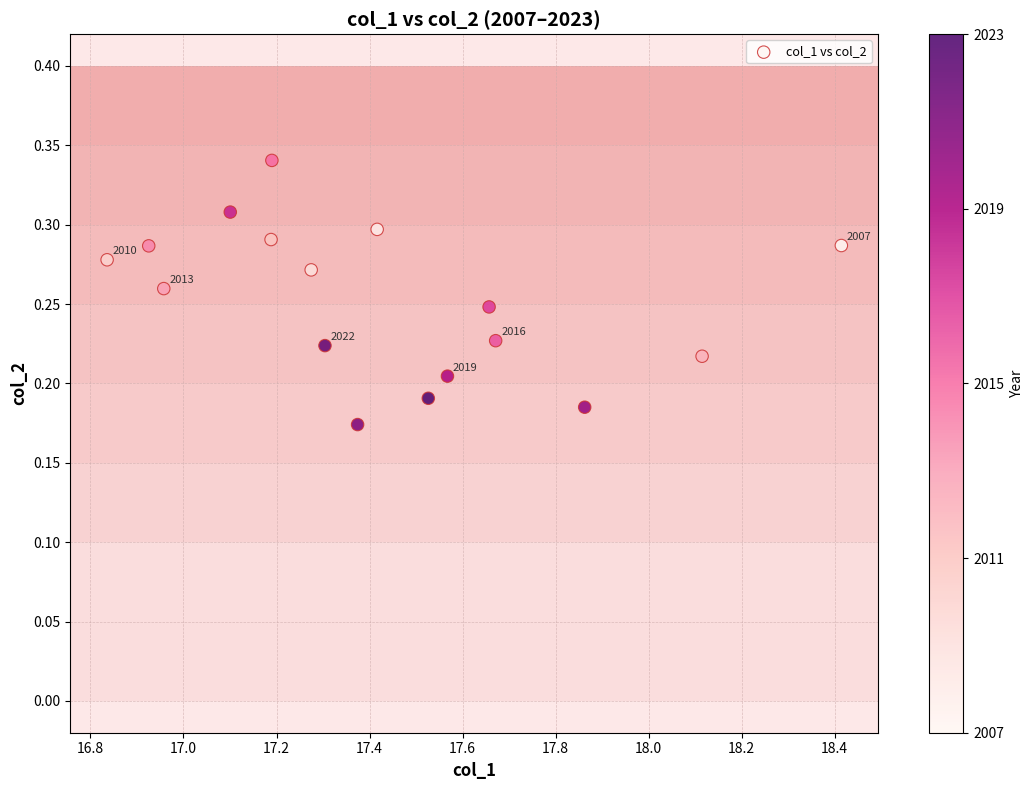

What is the range of X values (max minus min)?

1.6